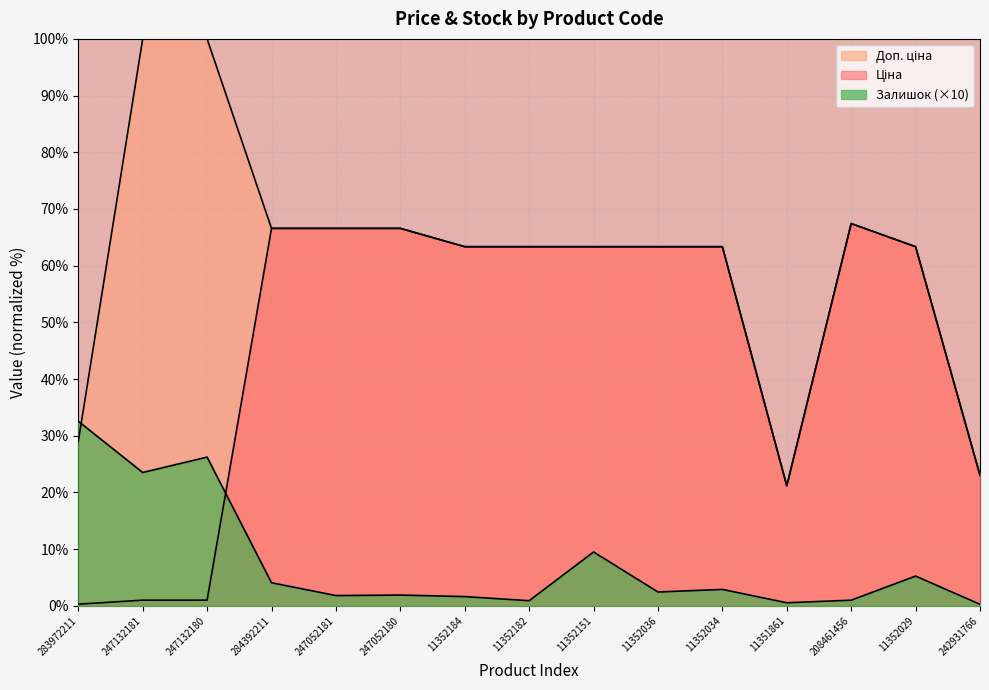

At which category is the sum across all series the highest?

284392211